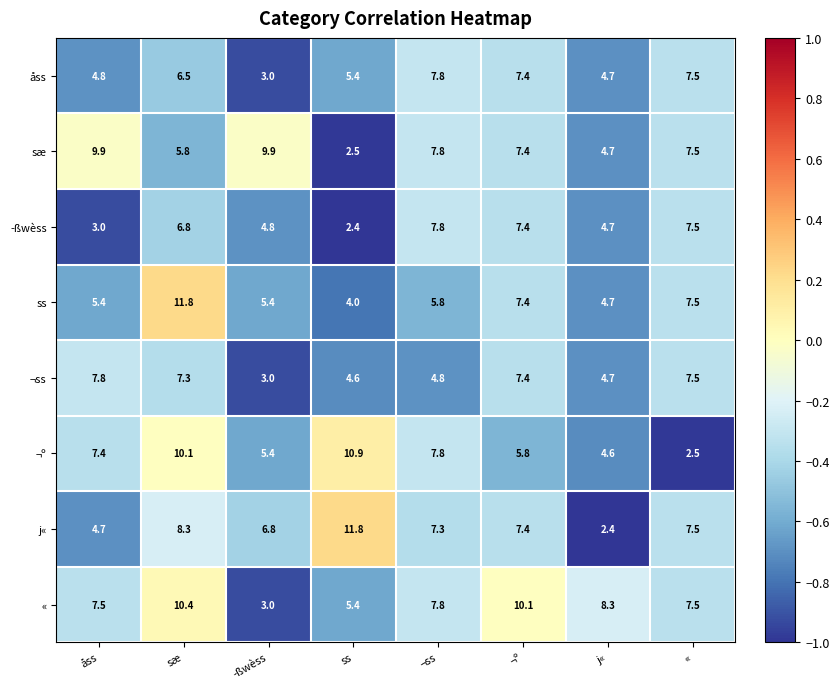

Which series has the largest total across all categories?

«